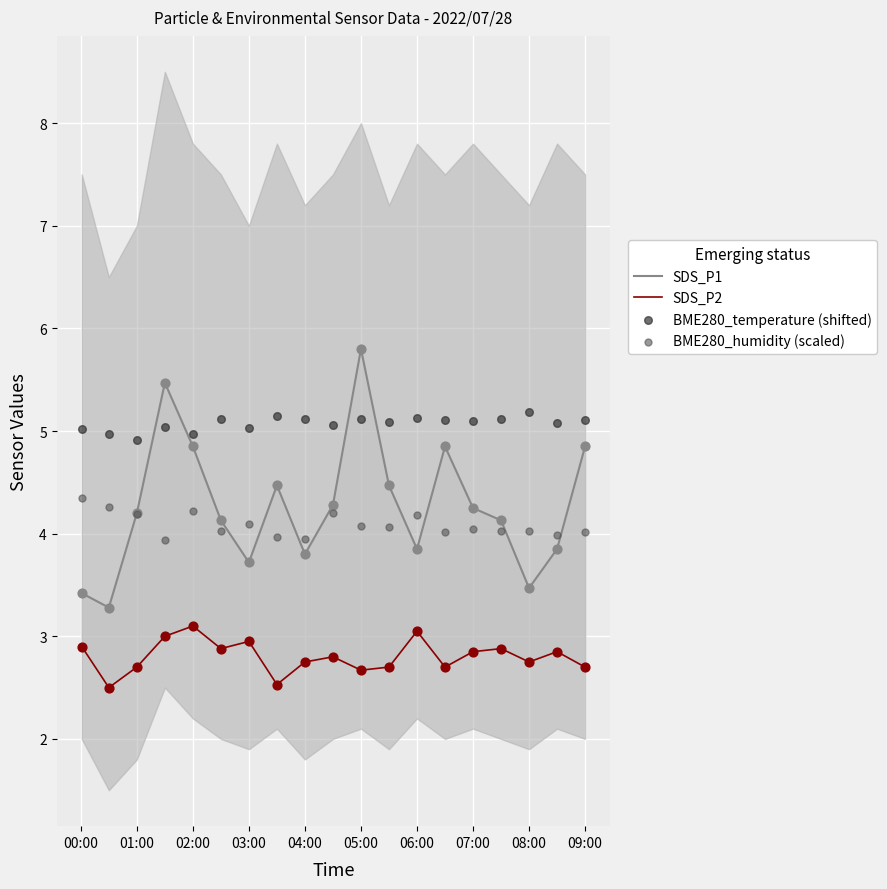

Which series has the widest spread of Y values?

SDS_P1